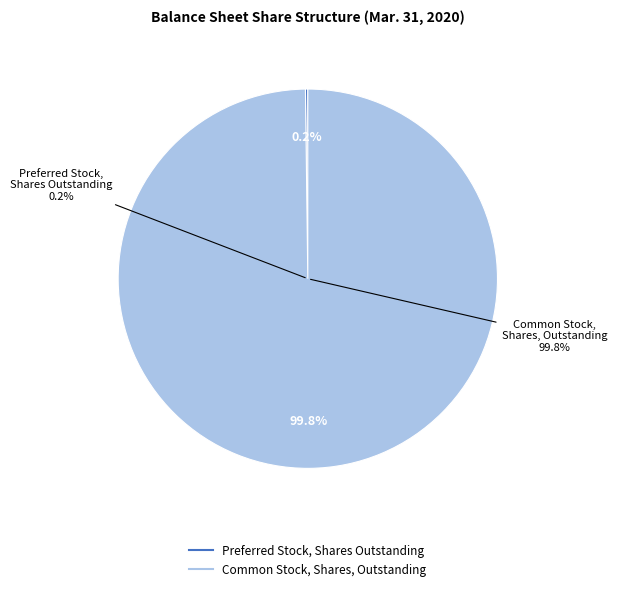

Which slice represents more than half of the pie?

Common Stock, Shares, Outstanding